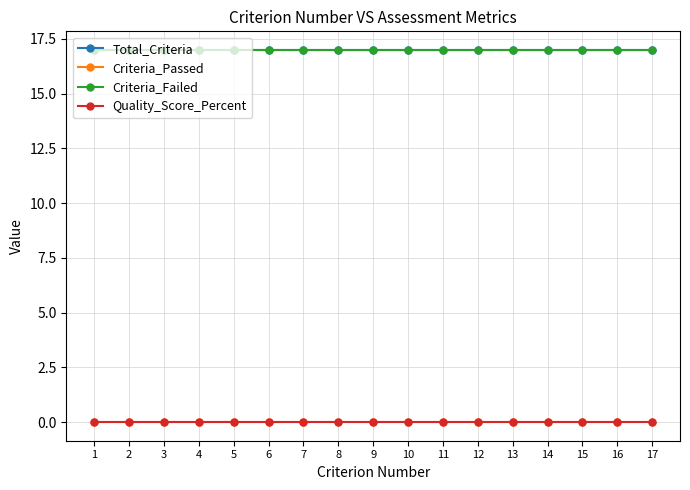

True or false: Criteria_Failed and Criteria_Passed cross at least once.

False